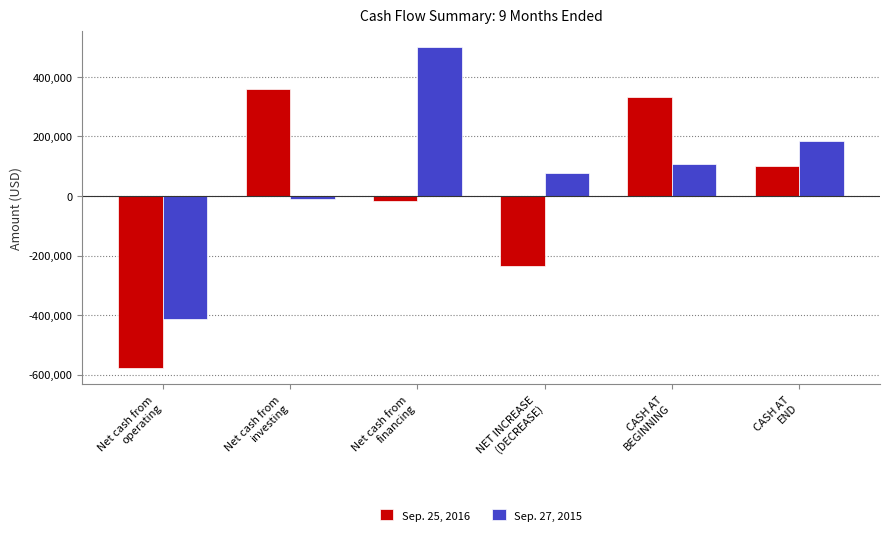

What are all the series names shown in the legend?

Sep. 25, 2016, Sep. 27, 2015